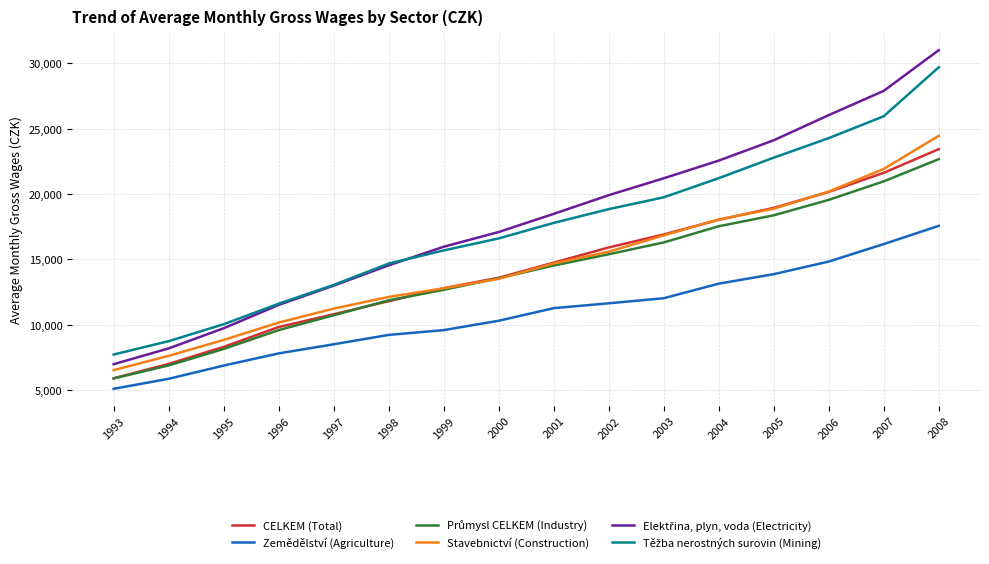

At how many categories does at least one series exceed 5237?

16